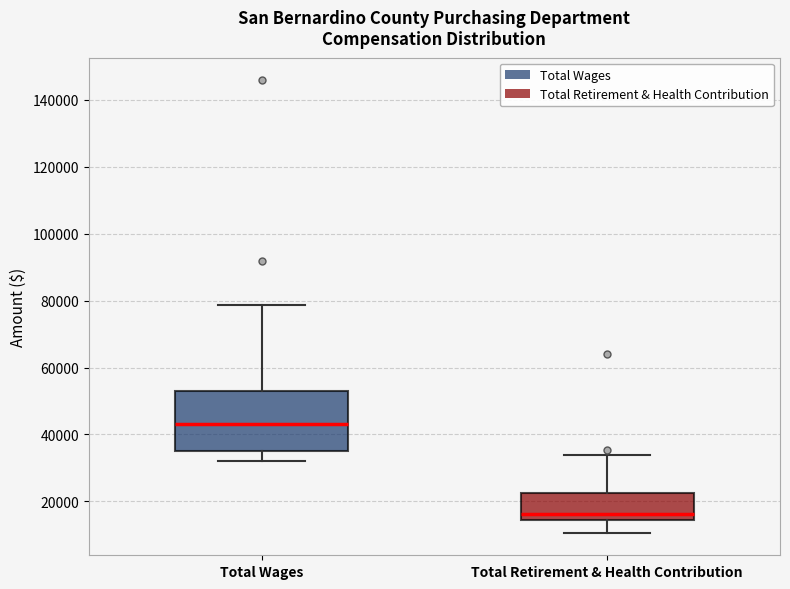

Which box has the highest median line?

Total Wages